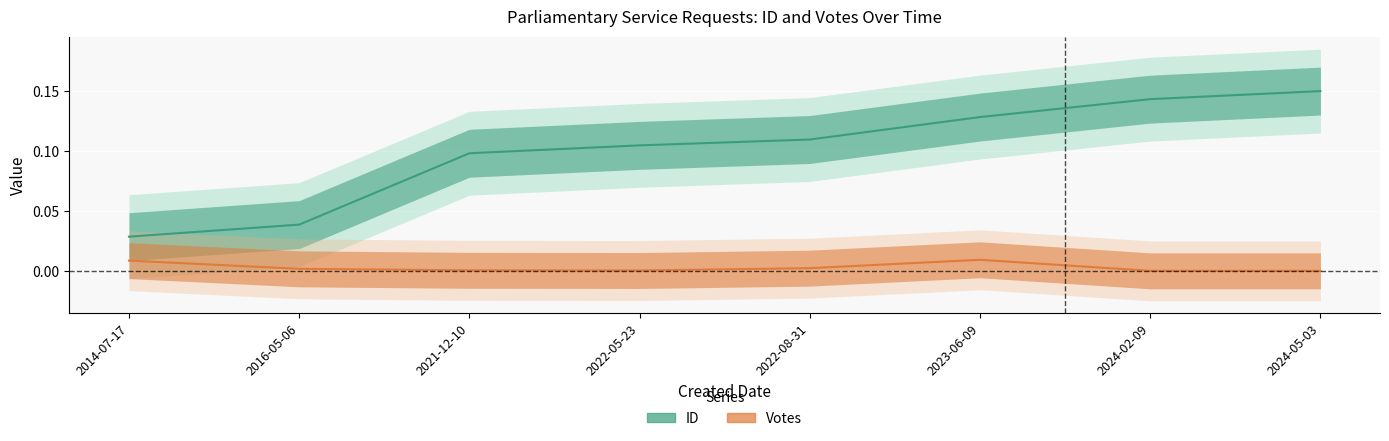

List the series in order of their peak value, lowest first.

Votes, ID